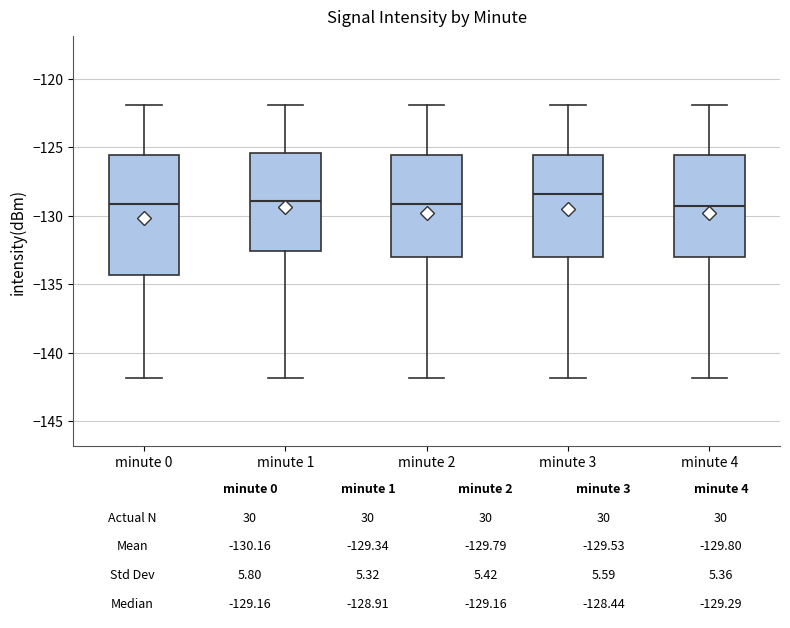

Comparing the boxes themselves (not the whiskers), which one is the tallest?

minute 0